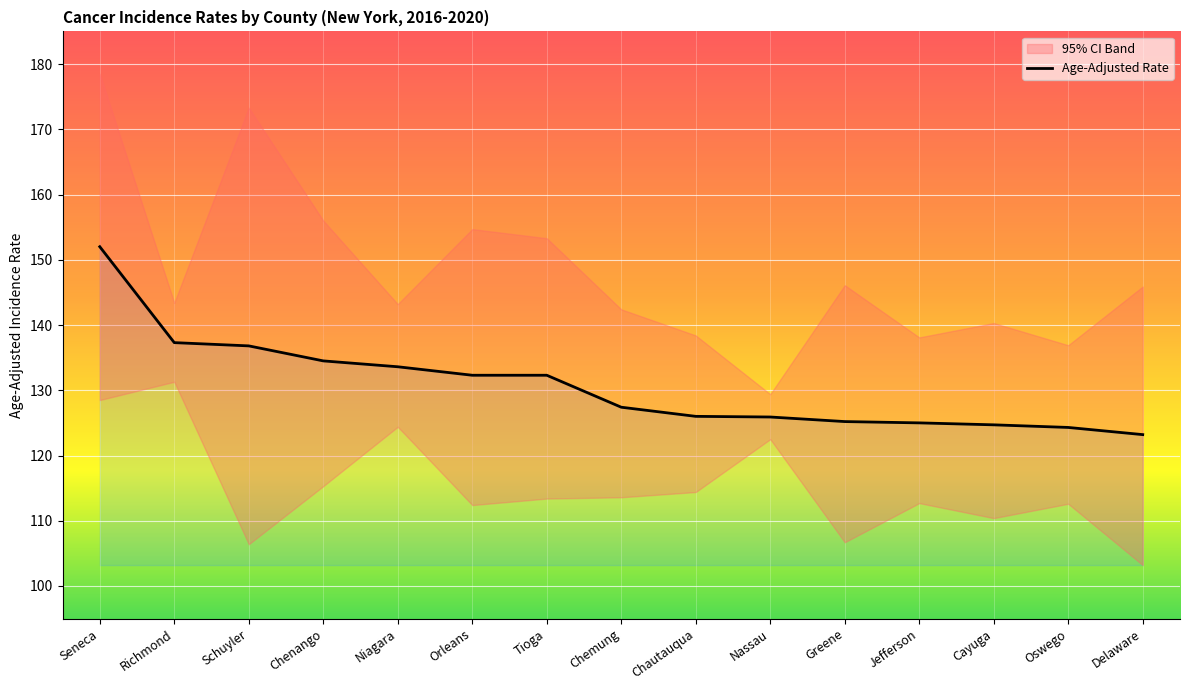

What is the minimum value shown in the chart?

123.2